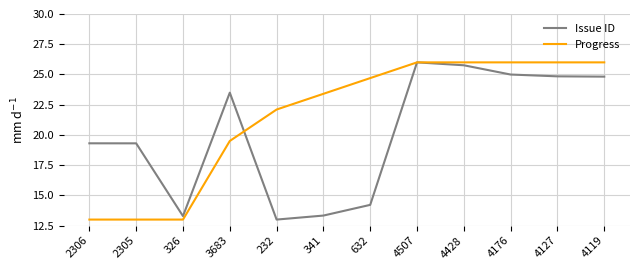

What is the difference between the highest and lowest values at 4127?

1.2